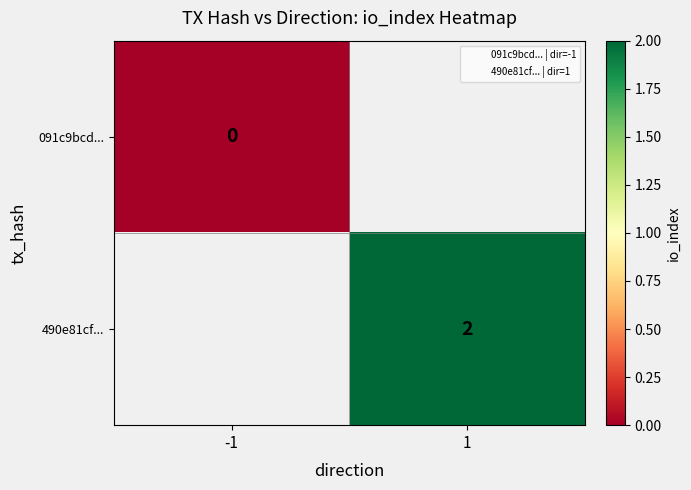

Which label corresponds to the largest value in the chart?

1